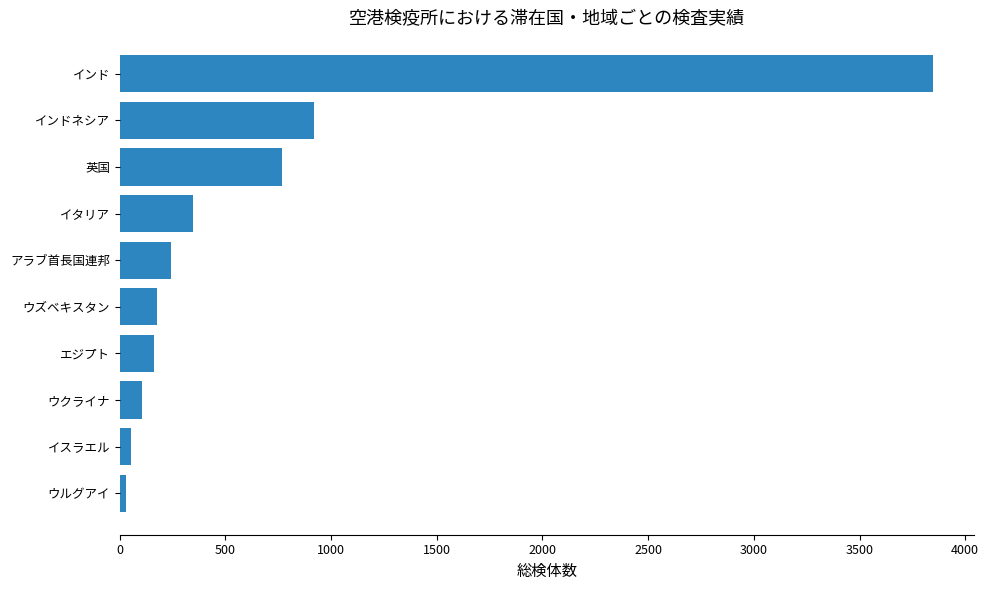

What is the difference between the maximum and second lowest values?

3794